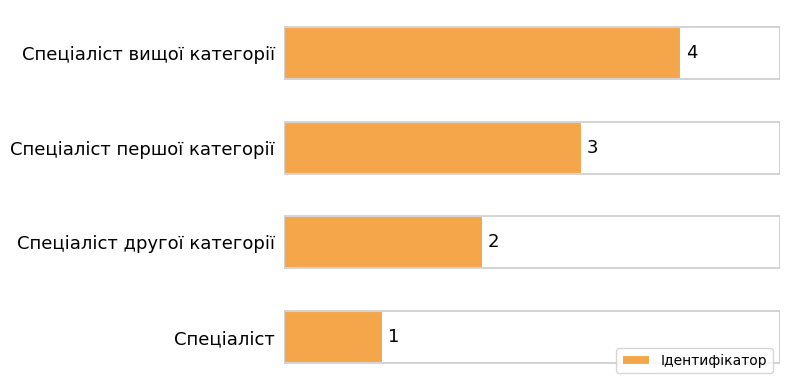

What is the change in value from Спеціаліст другої категорії to Спеціаліст вищої категорії?

+2